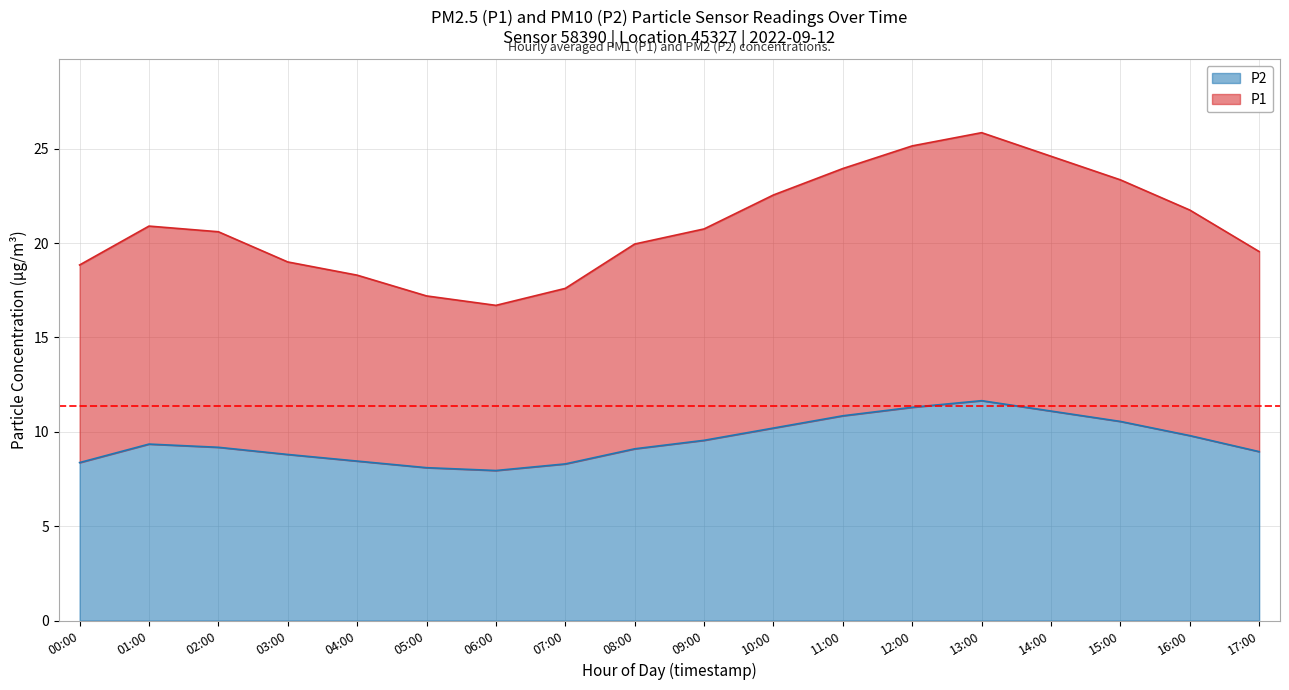

How many data points does each series have?

18